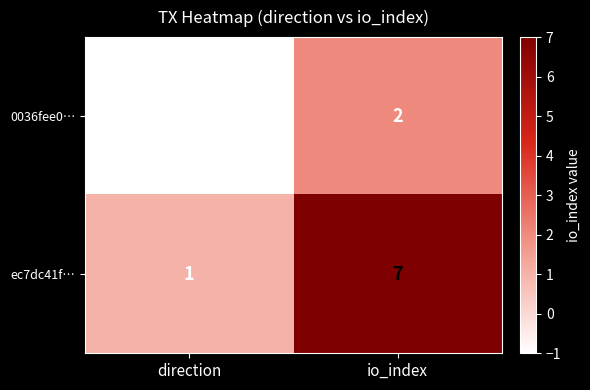

At direction, list the series in order from smallest to largest.

0036fee0…, ec7dc41f…